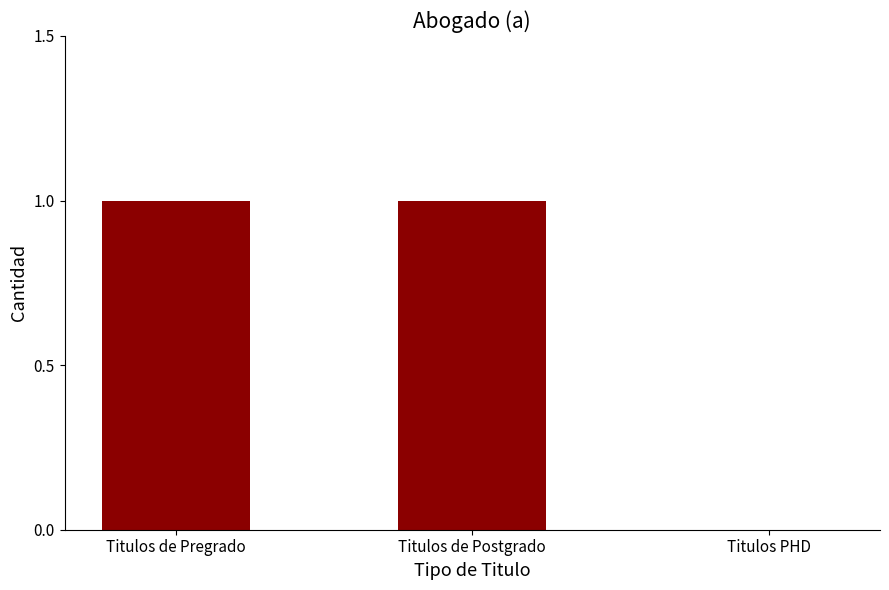

Which has a higher value, Titulos de Pregrado or Titulos PHD?

Titulos de Pregrado